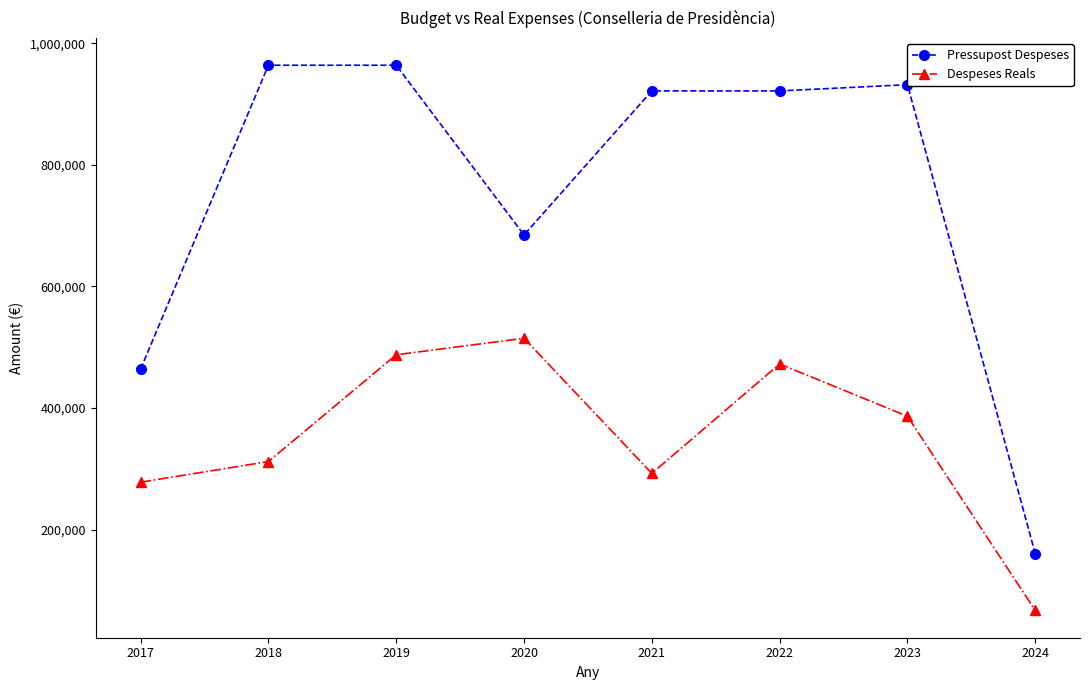

At how many categories does at least one series exceed 91913?

8